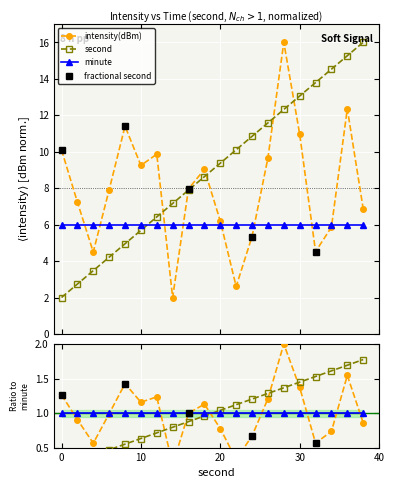

Which category has the lowest value across all series?

14